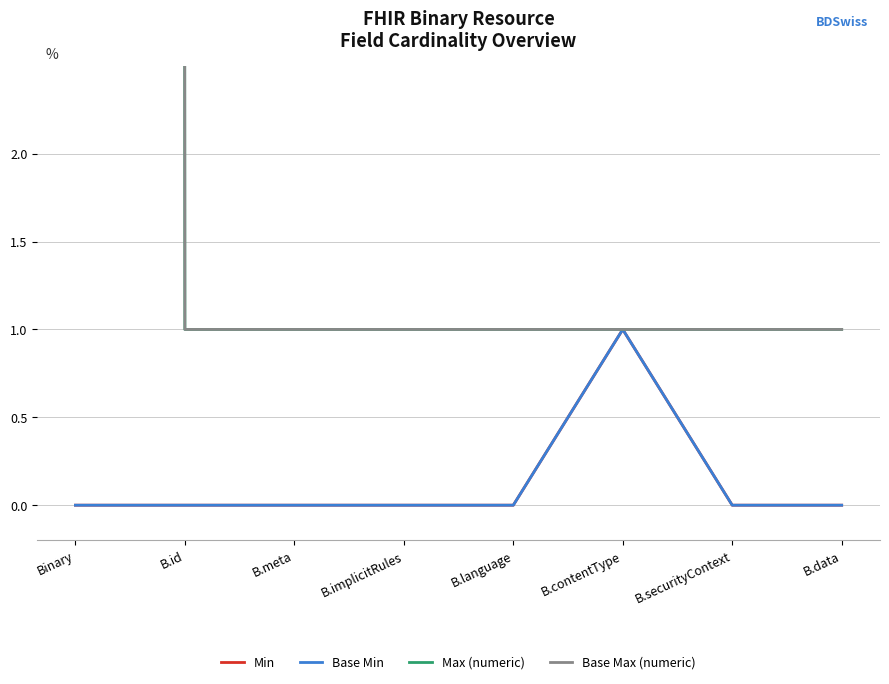

True or false: Max (numeric) has a value of 1 at B.contentType.

True